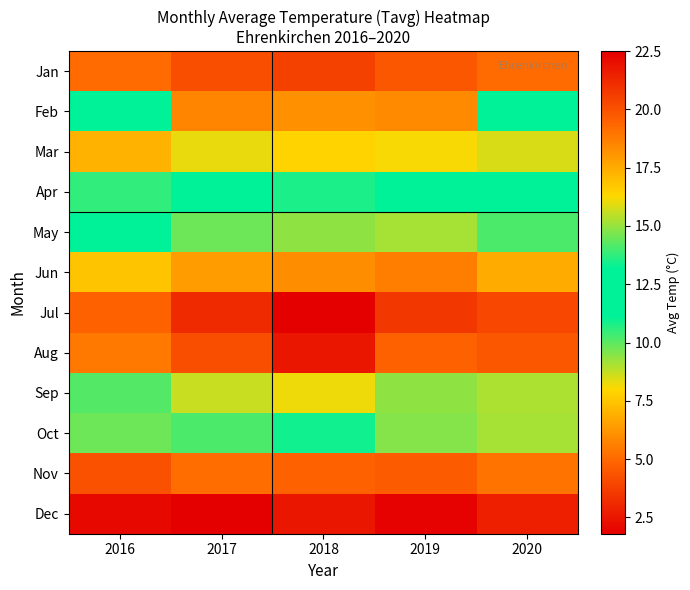

Which category has the lowest value across all series?

2017